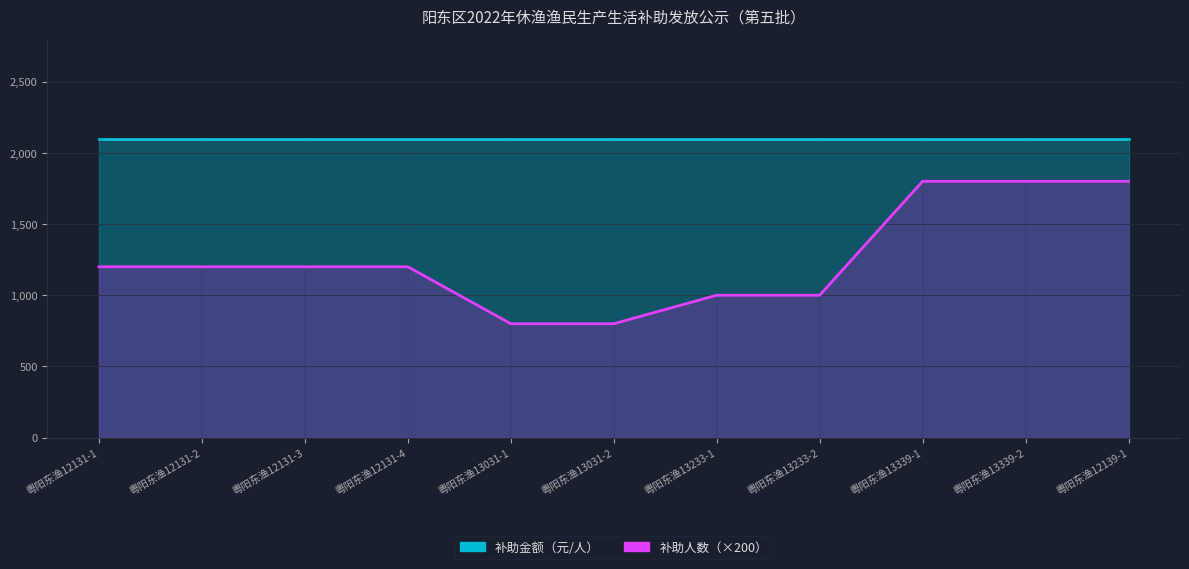

True or false: 补助人数（×200） and 补助金额（元/人） intersect in this chart.

False